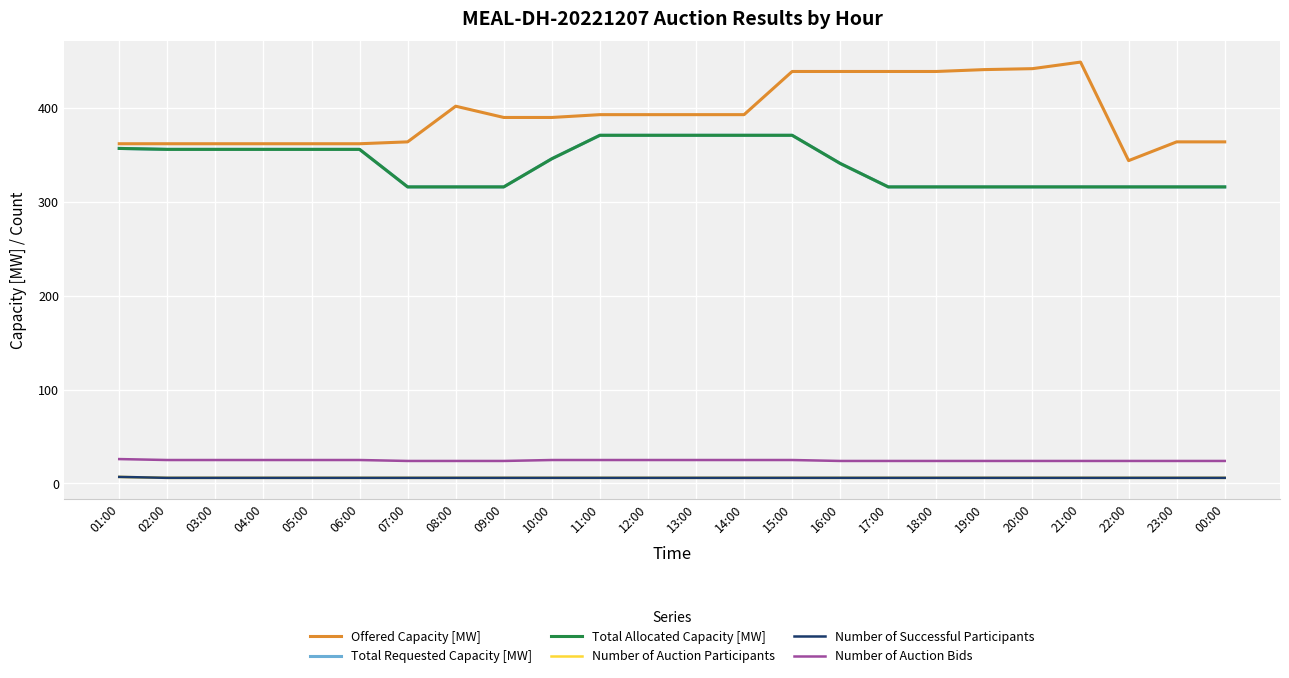

True or false: Offered Capacity [MW] has more than 0 interior local peaks.

True